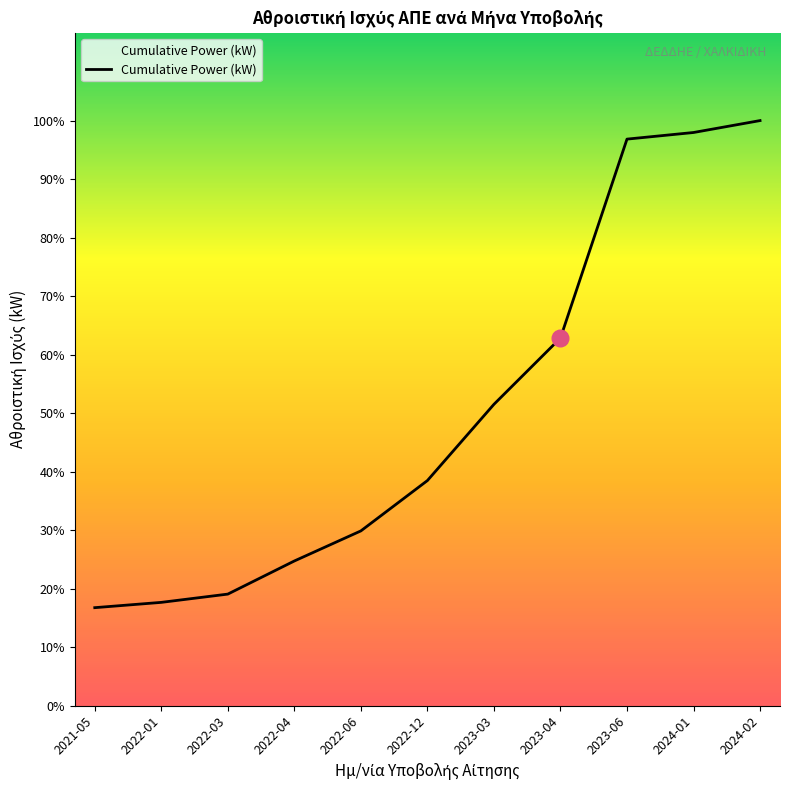

What is the difference between the second highest and second lowest values?

7086.1